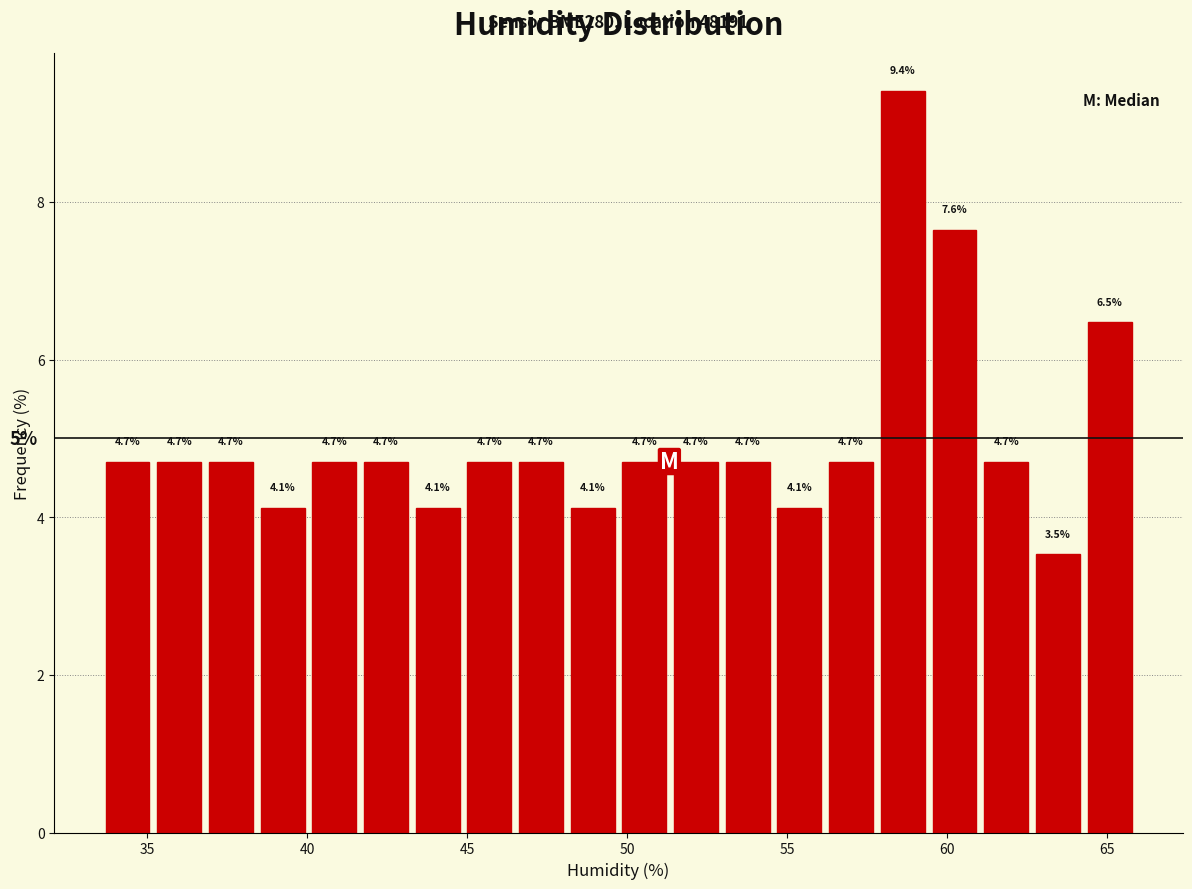

Around what value on the x-axis is the tallest bar? Give the approximate position of its centre, as read against the axis.

58.5